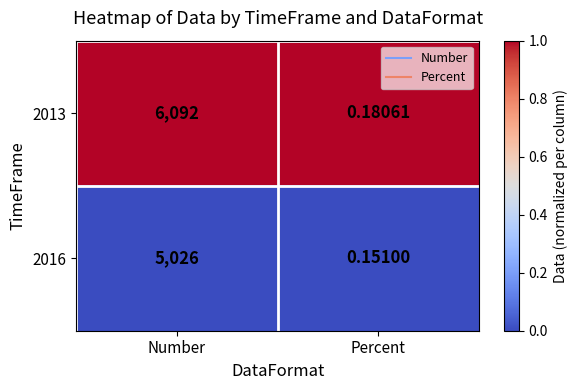

Where is 2013 nearest to the value 3046?

Percent